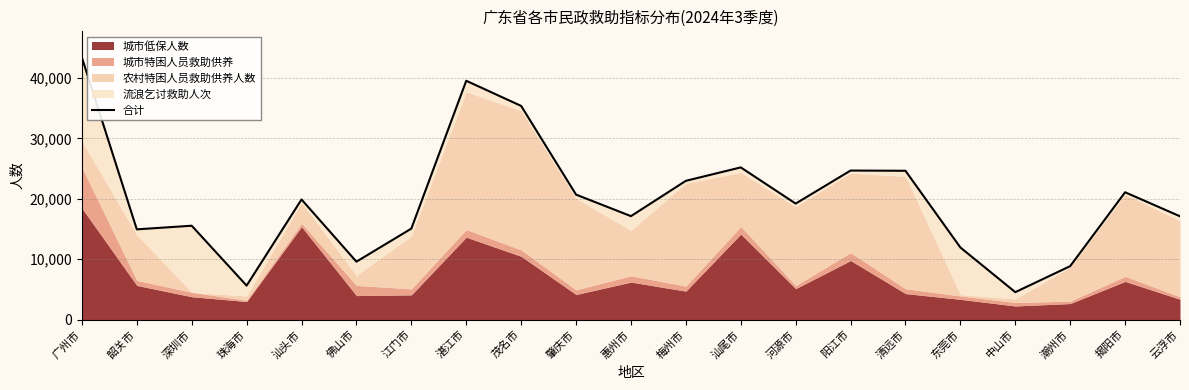

Approximately how many times larger is the value at 梅州市 compared to 汕尾市?

0.9